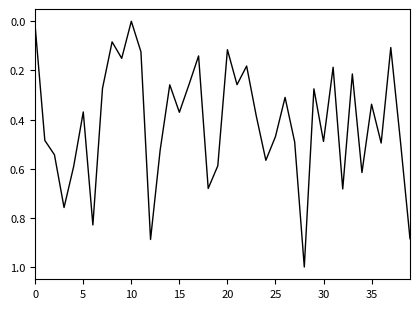

What is the difference between the maximum and minimum values?

1.0